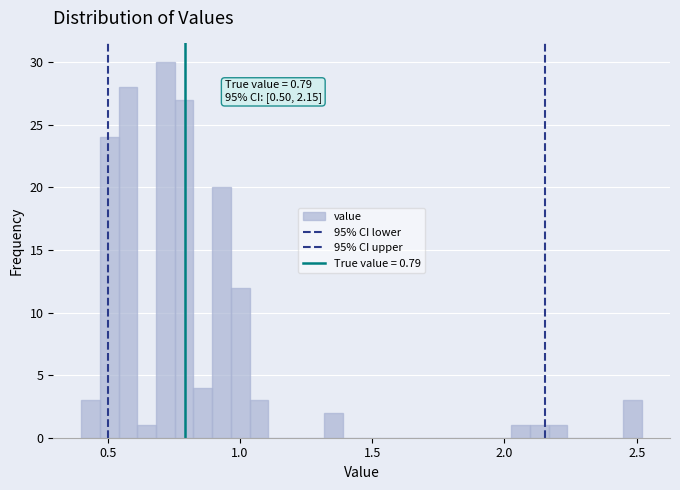

Read against the x-axis, roughly where is the centre of the tallest bar?

0.70